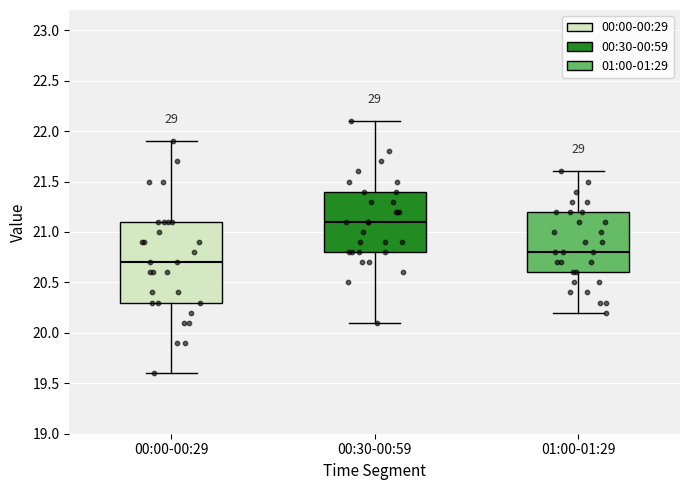

Which box's median line is the lowest?

00:00-00:29